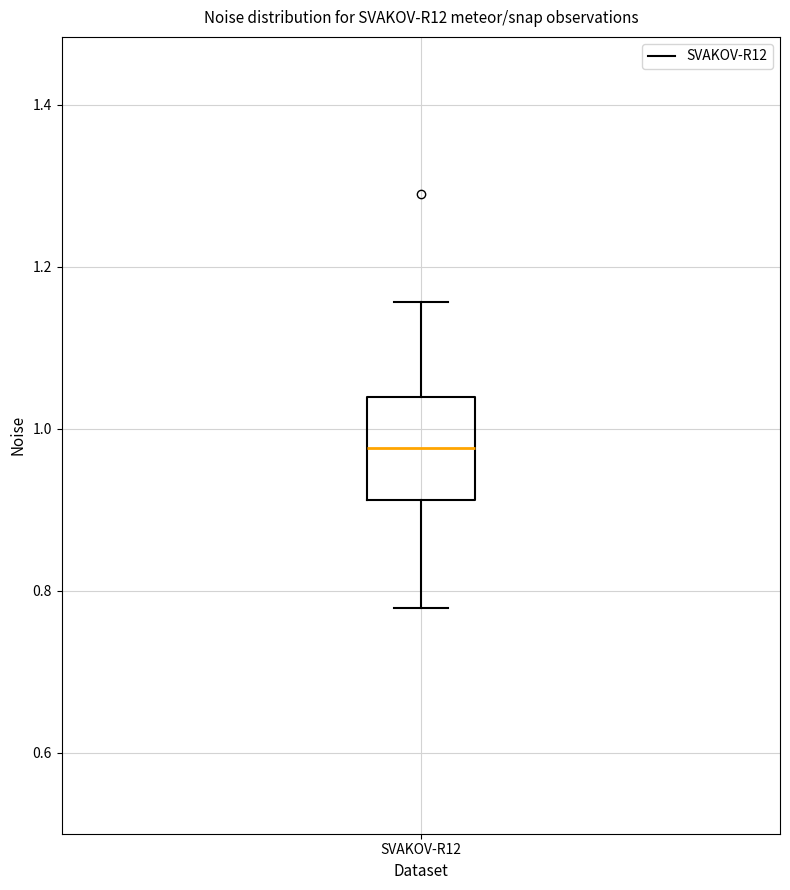

Where is the lower edge of the box for SVAKOV-R12 on the y-axis? The values are not printed on the chart, so give them approximately, as read against the axis.

0.92